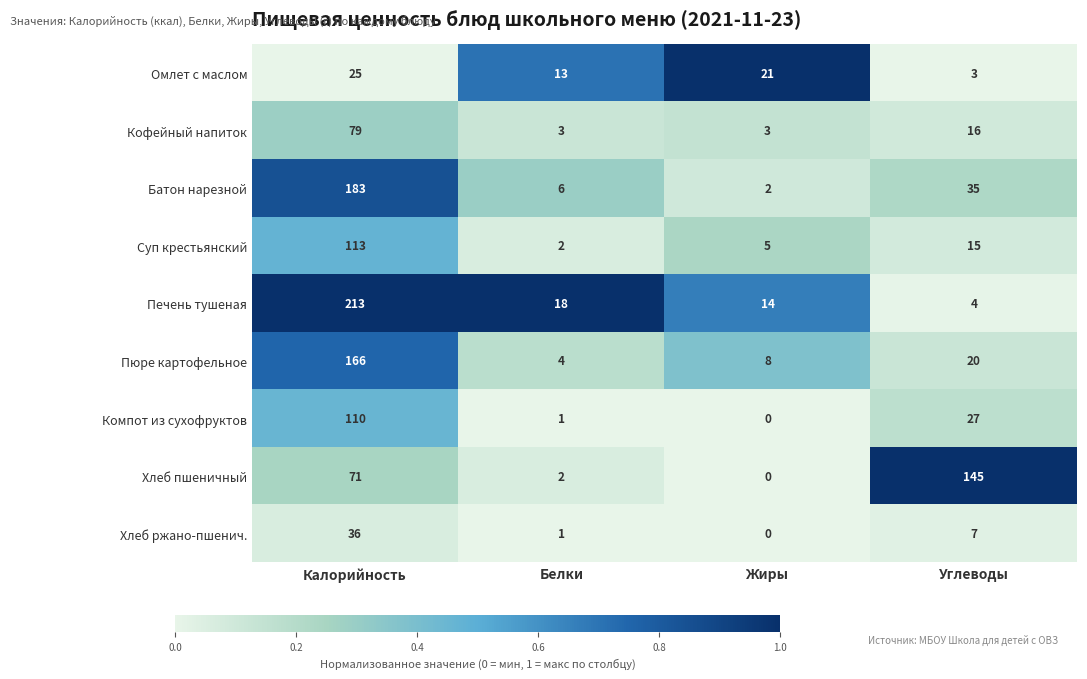

What is the difference between the highest and lowest values at Углеводы?

142